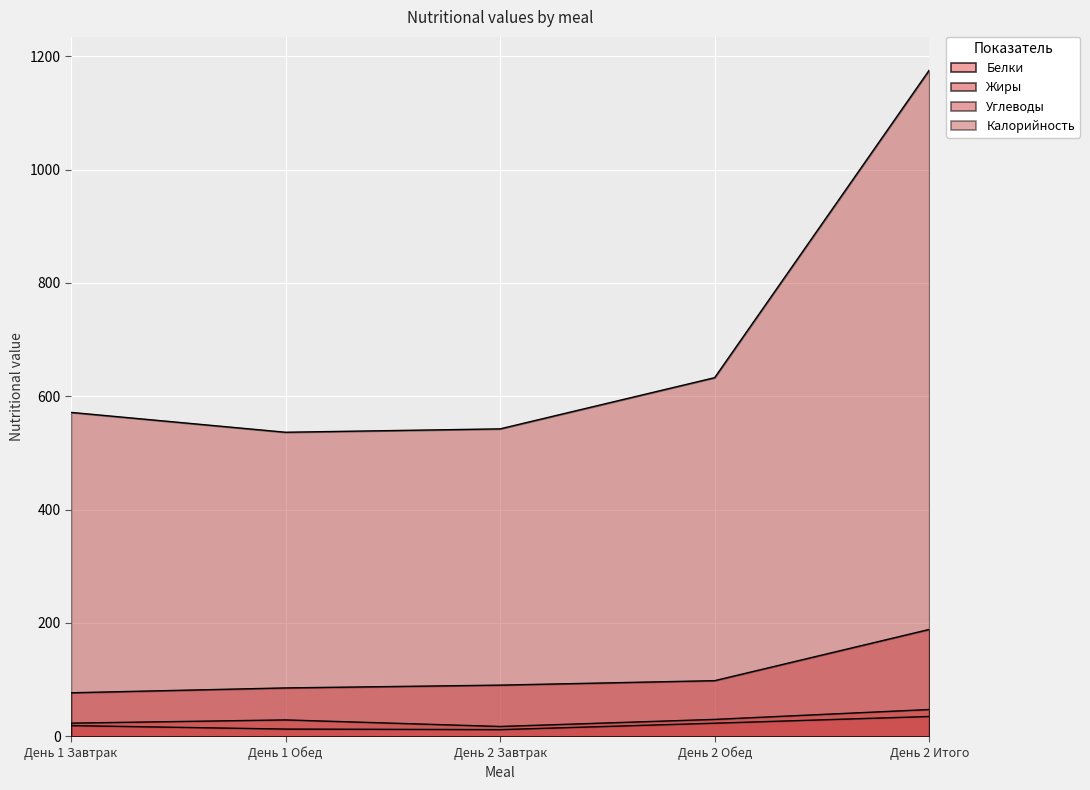

List the labels in order of Белки value, smallest first.

День 2 Завтрак, День 1 Завтрак, День 1 Обед, День 2 Обед, День 2 Итого